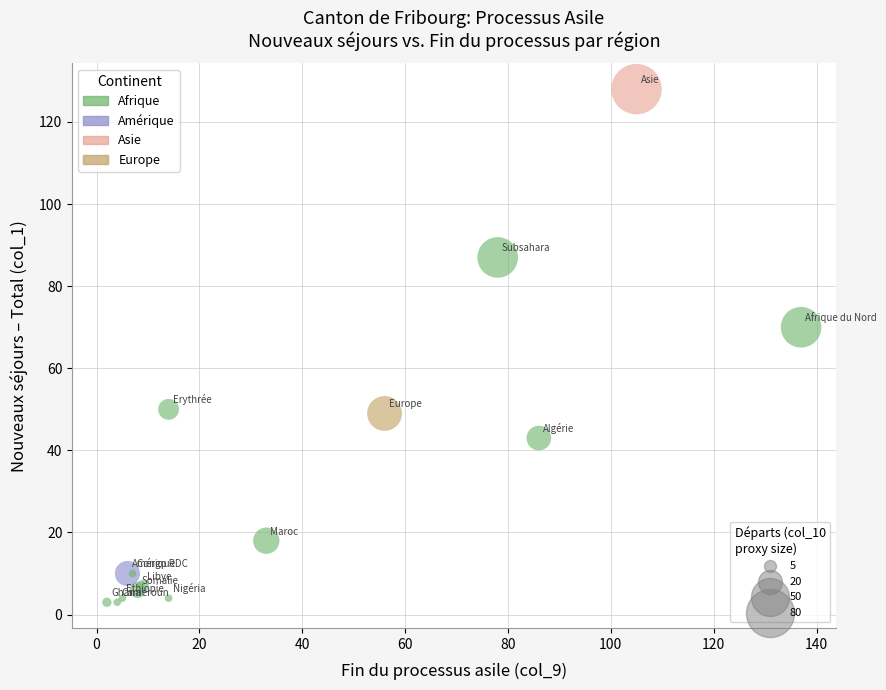

What Y value in the scatter plot is closest to 65?

70